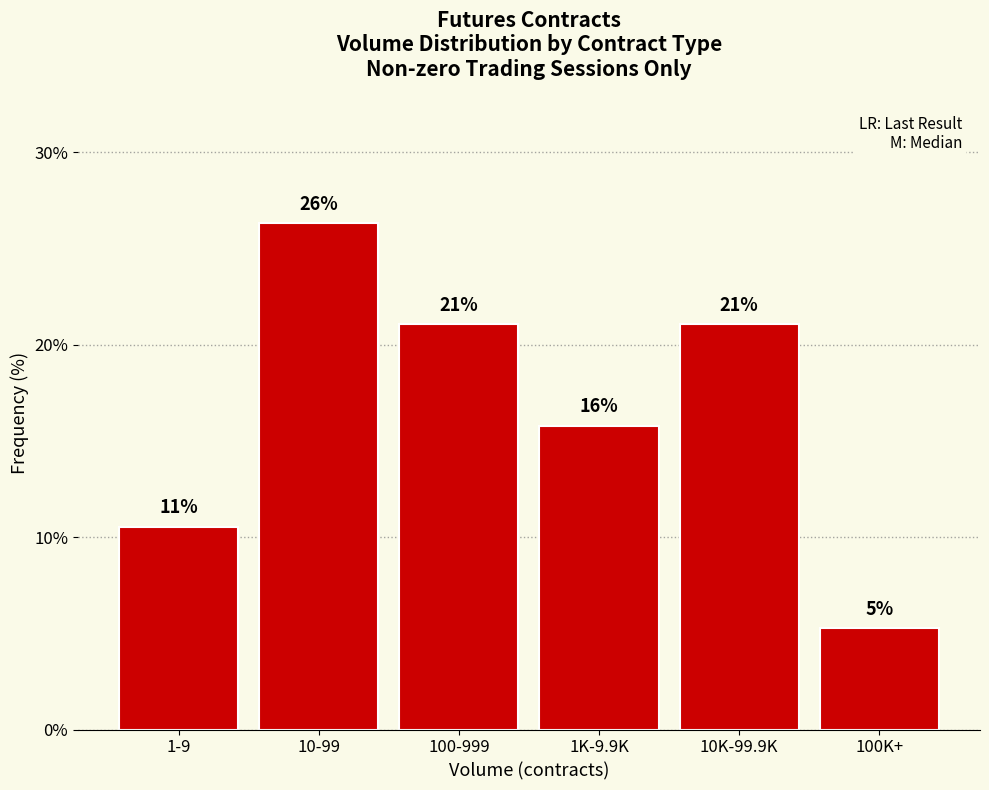

Does the chart contain any negative values?

No